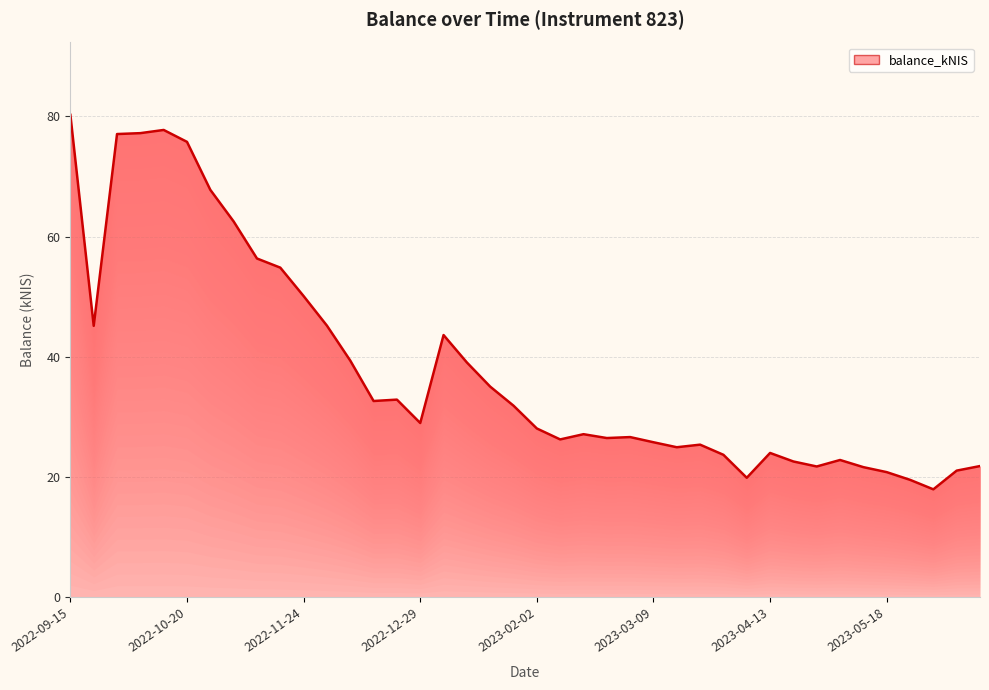

How many series are shown in this chart?

1